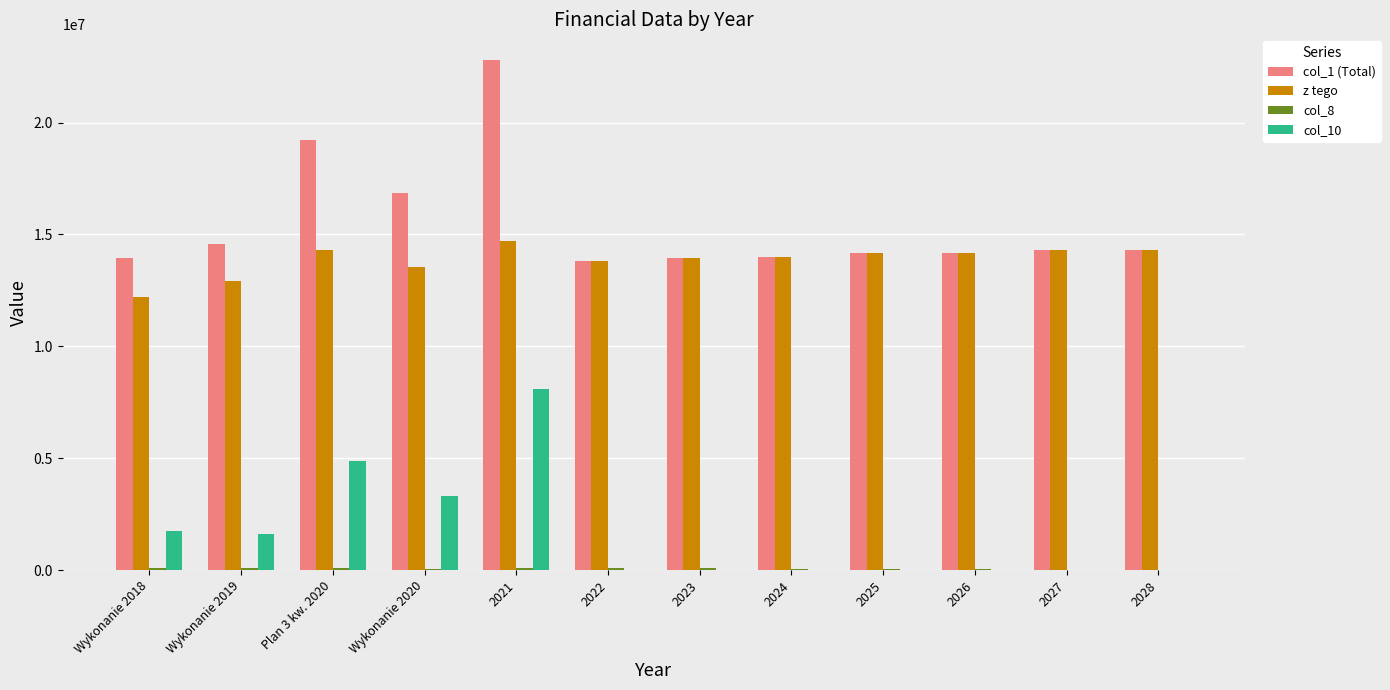

Is it true that z tego equals 6747311.1 at 2027?

False